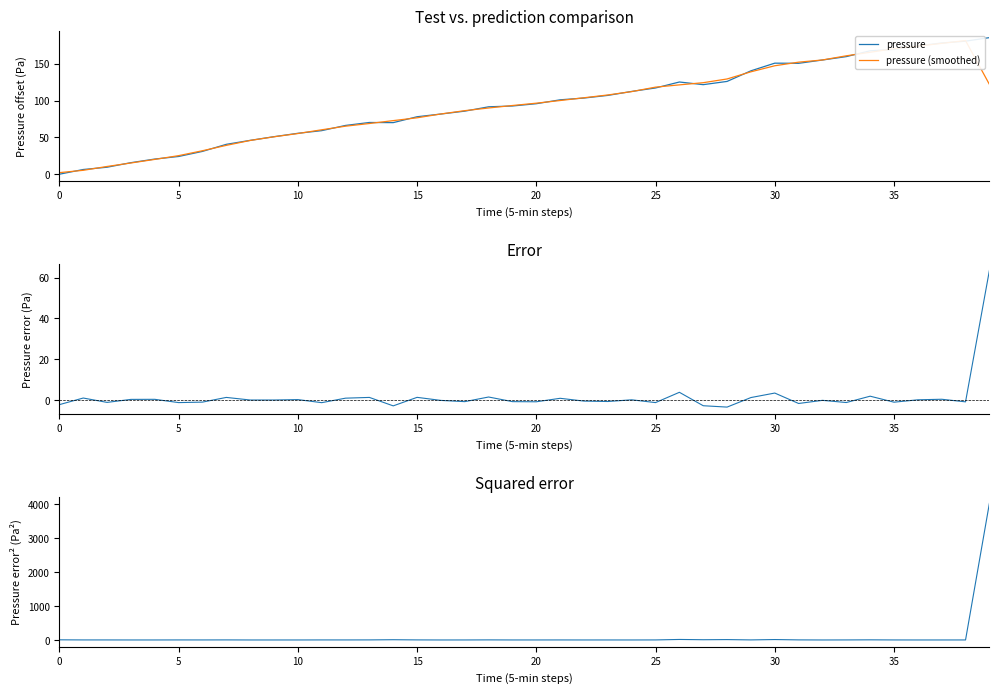

At which category is the sum across all series the highest?

39